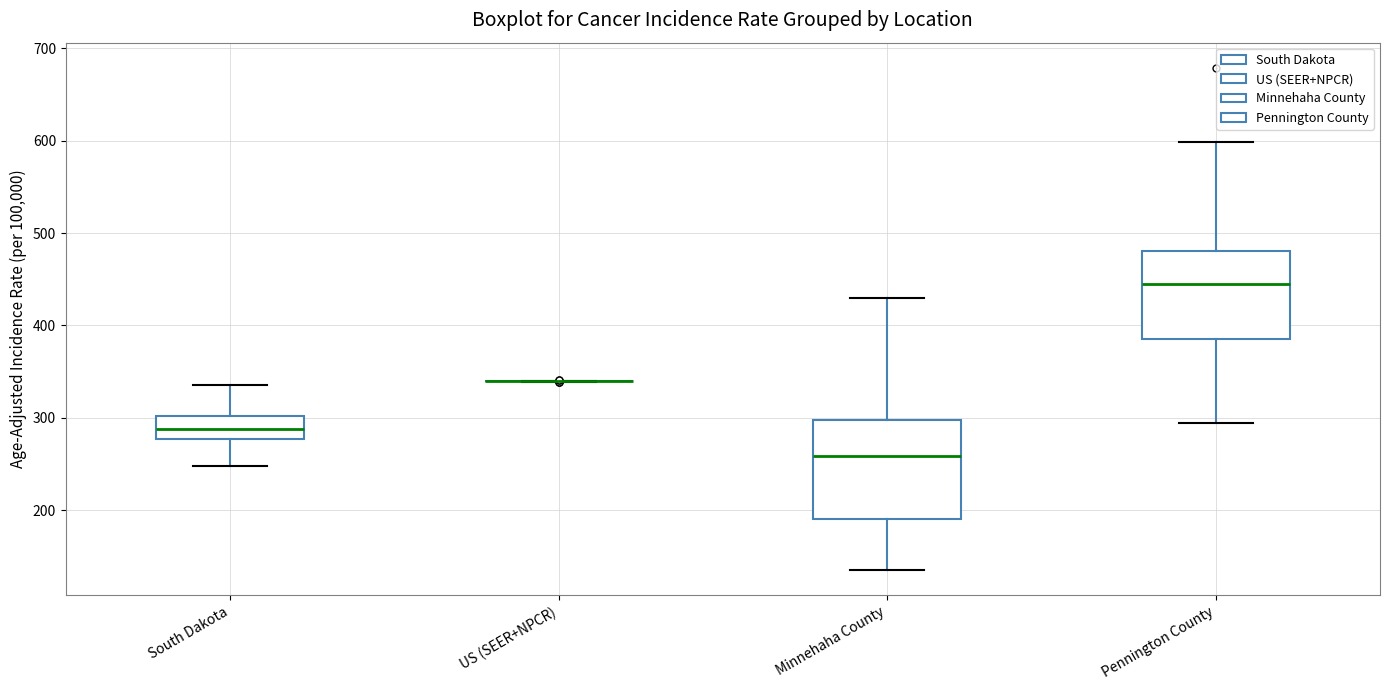

Reading left to right, read every box against the y-axis: the position of its median line, the range the box covers, and the ends of its whiskers. The values are not printed on the chart, so give them approximately, as read against the axis.

South Dakota: median 290, box 280 to 300, whiskers 250 to 340
US (SEER+NPCR): box collapsed to a line at 340, whiskers 340 to 340
Minnehaha County: median 260, box 190 to 300, whiskers 130 to 430
Pennington County: median 440, box 390 to 480, whiskers 290 to 600